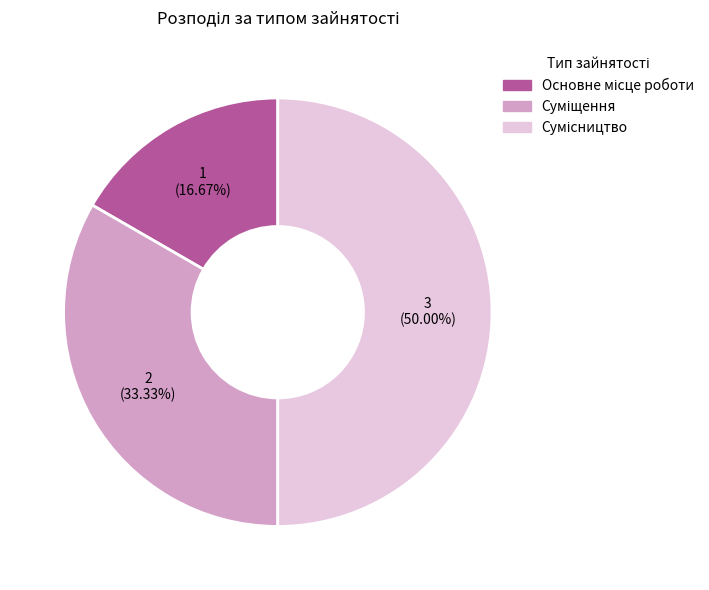

Count the number of slices in the pie.

3